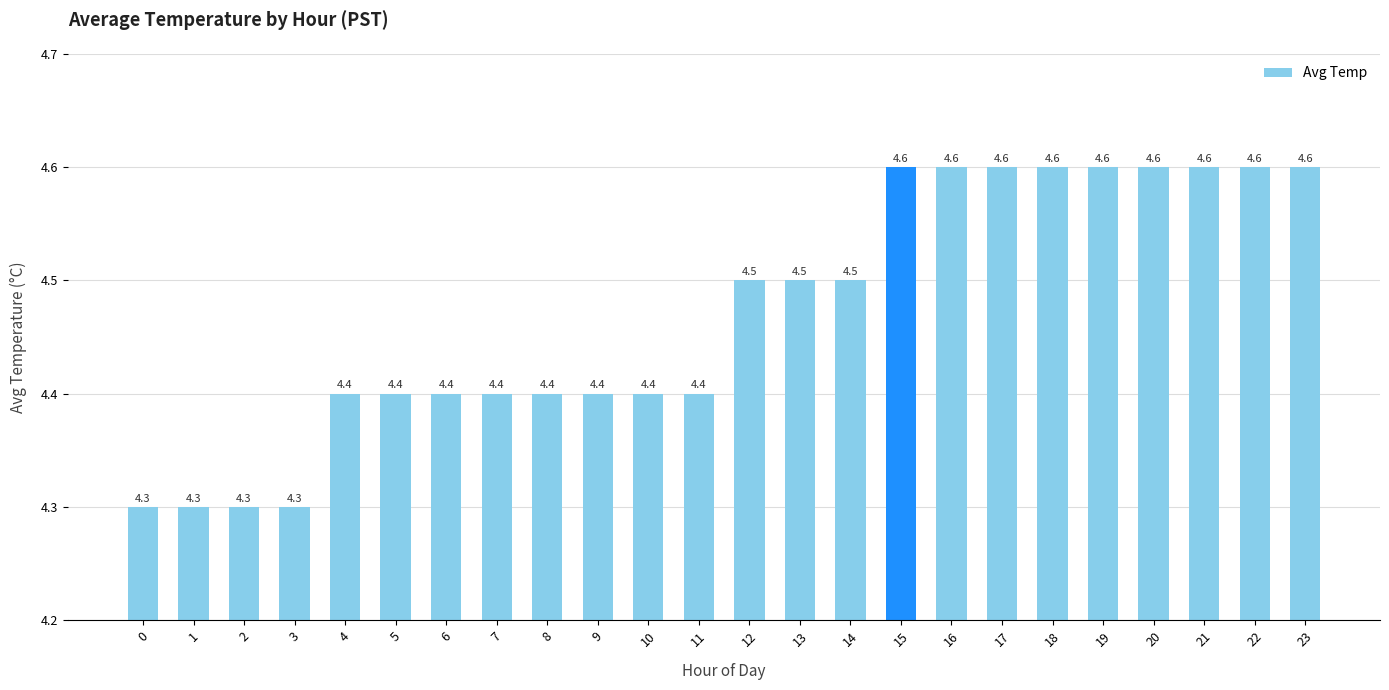

How many bars are there in total?

24